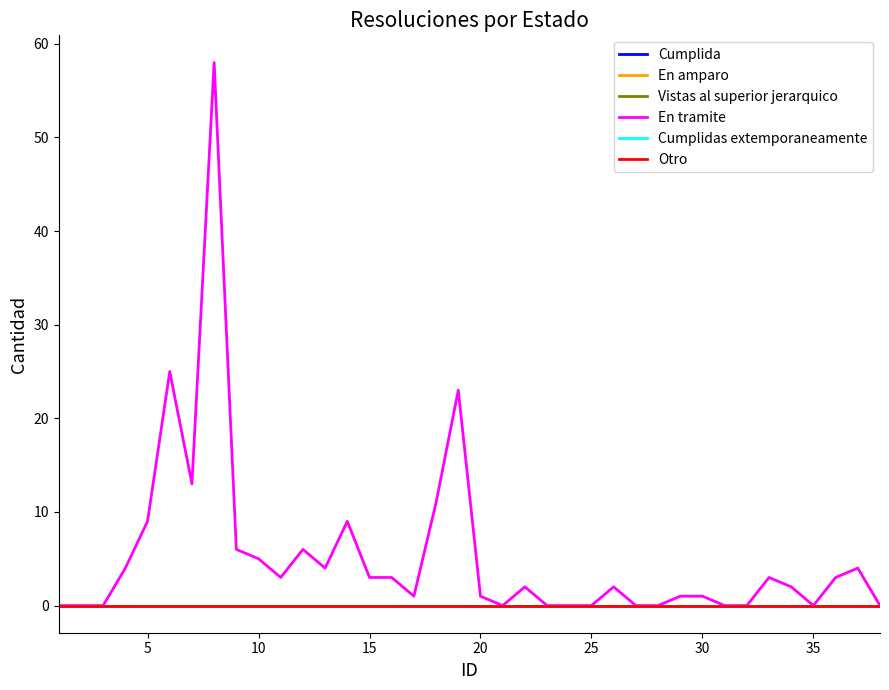

True or false: Cumplida and Cumplidas extemporaneamente intersect in this chart.

False